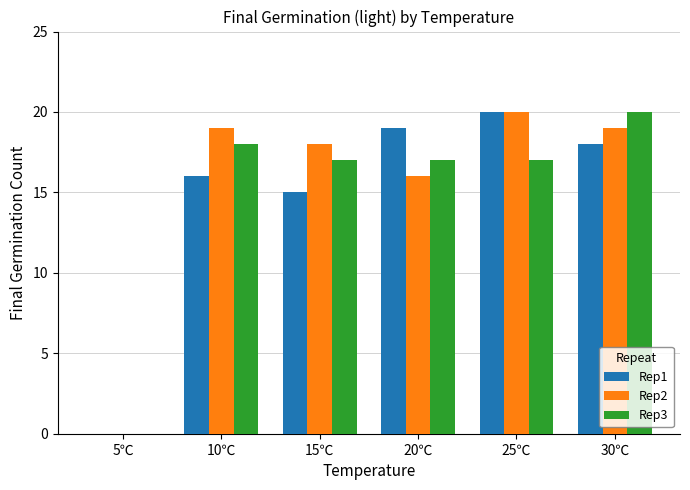

What is the total value across all series at 10℃?

53